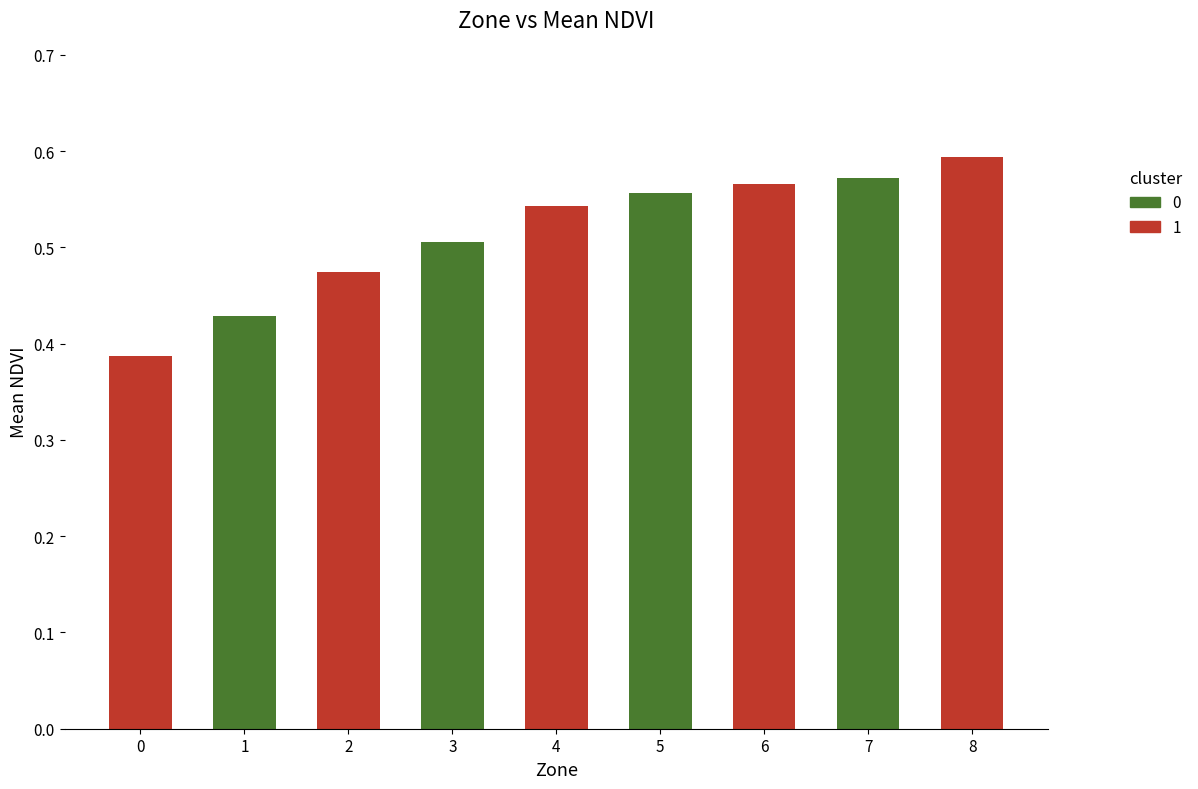

Reading right to left, list all the values displayed in this chart.

8=0.6	7=0.6	6=0.6	5=0.6	4=0.5	3=0.5	2=0.5	1=0.4	0=0.4